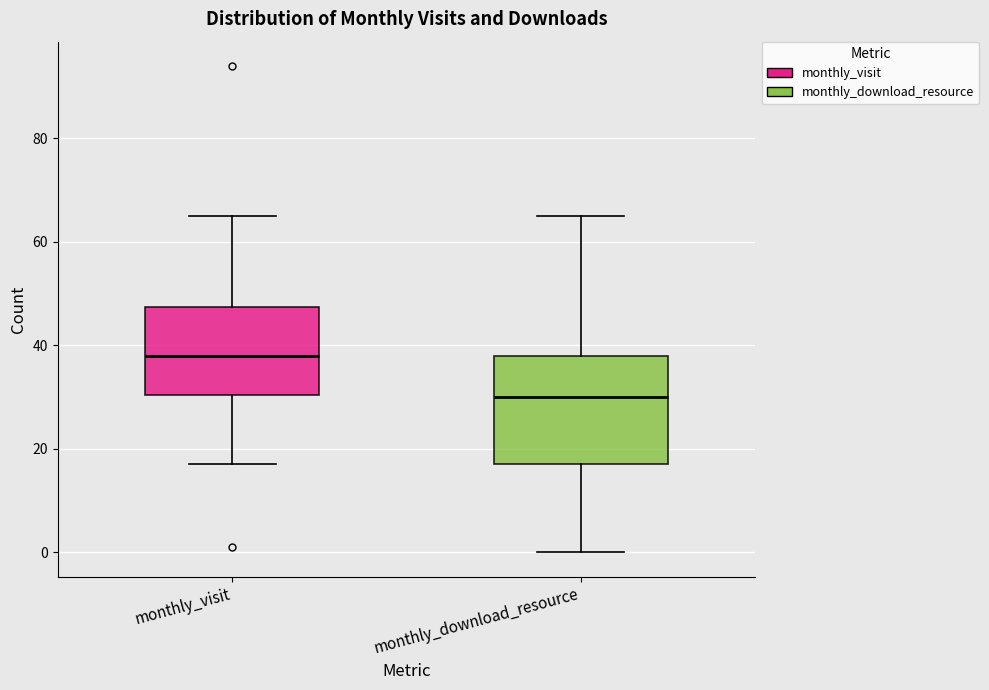

Which box's median line is the lowest?

monthly_download_resource